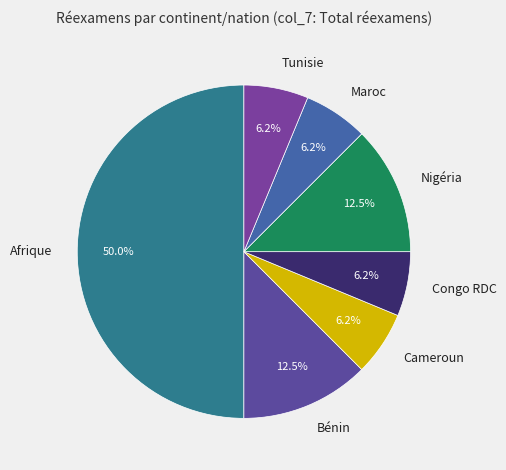

How many segments does this pie chart have?

7